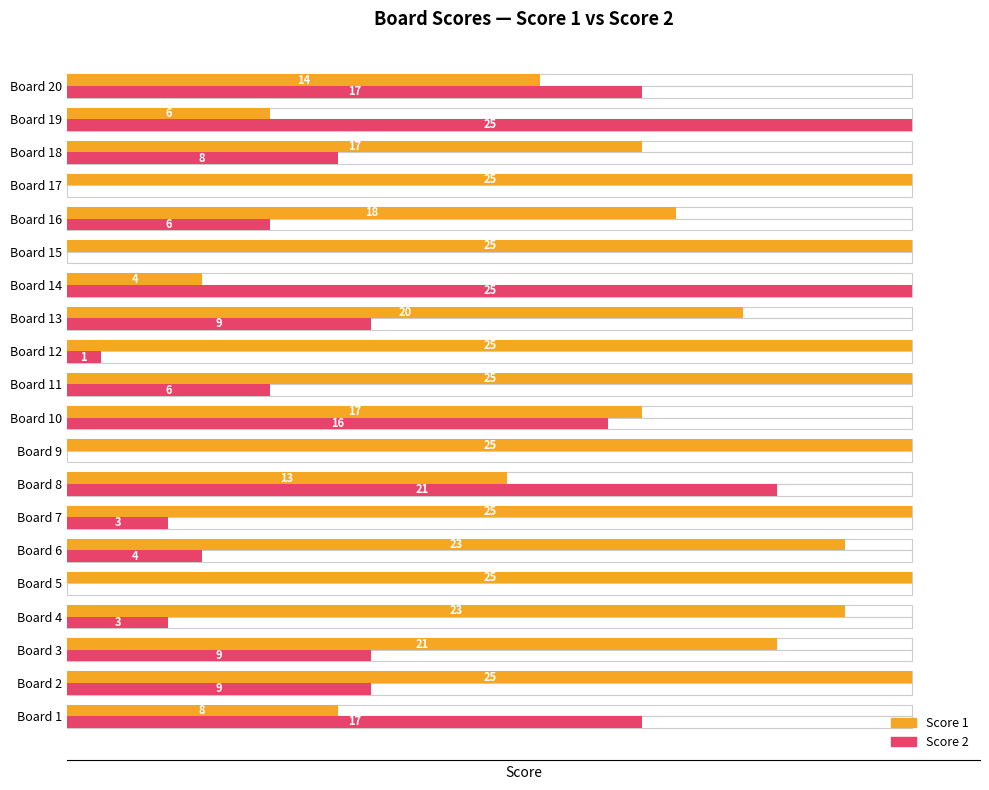

Which series changed the most between Board 13 and Board 15?

Score 2